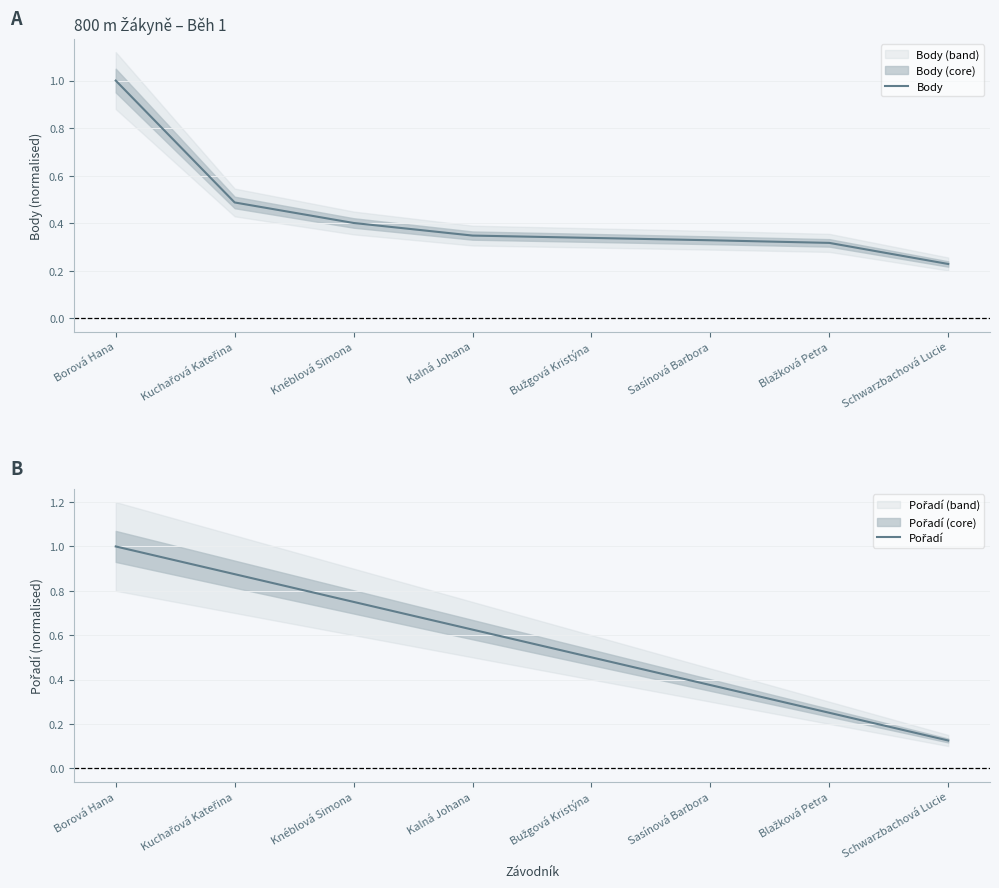

What is the label of the 5th point from the right?

Kalná Johana